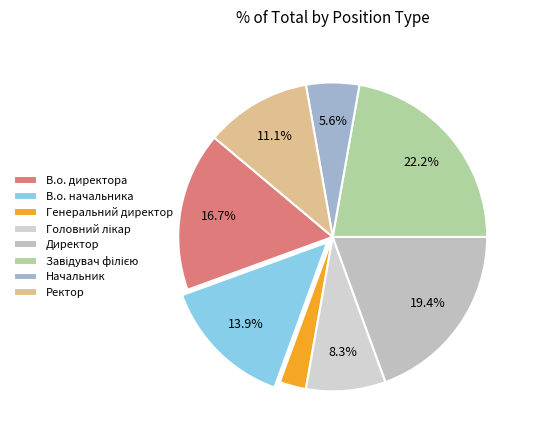

What is the largest slice in the pie chart?

Завідувач філією